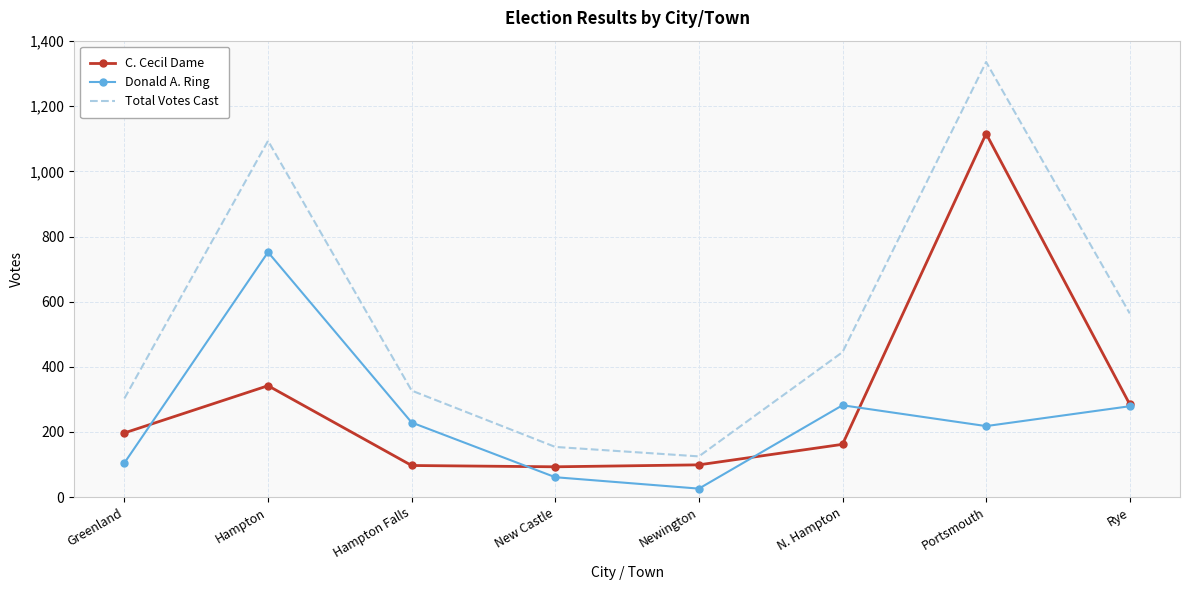

True or false: Donald A. Ring and Total Votes Cast intersect in this chart.

False